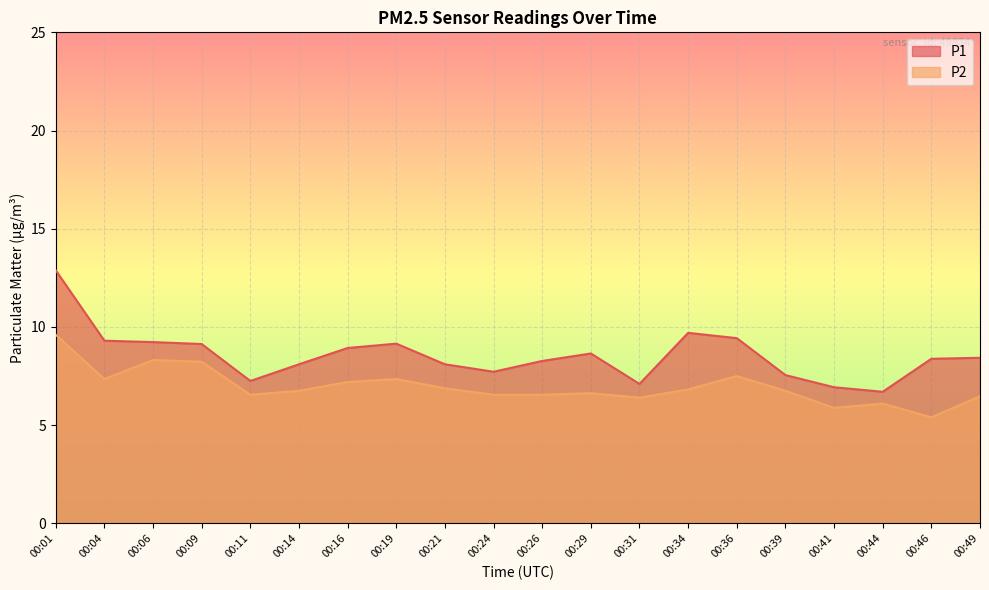

Rank the categories by P2 value from highest to lowest.

00:01, 00:06, 00:09, 00:36, 00:04, 00:19, 00:16, 00:21, 00:34, 00:14, 00:39, 00:29, 00:11, 00:24, 00:26, 00:49, 00:31, 00:44, 00:41, 00:46